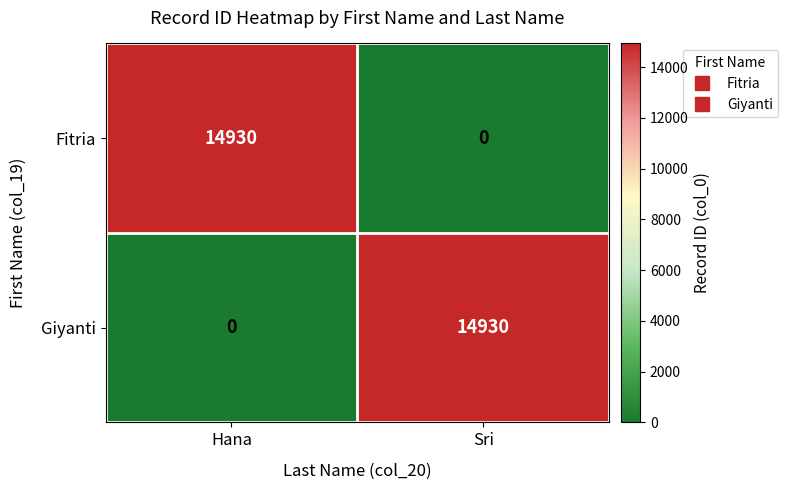

True or false: Giyanti has a value of 14930 at Sri.

True